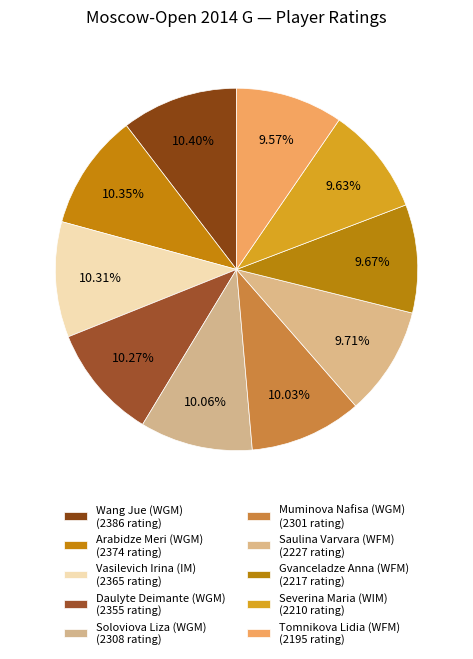

Which slice is the largest?

Wang Jue (WGM)